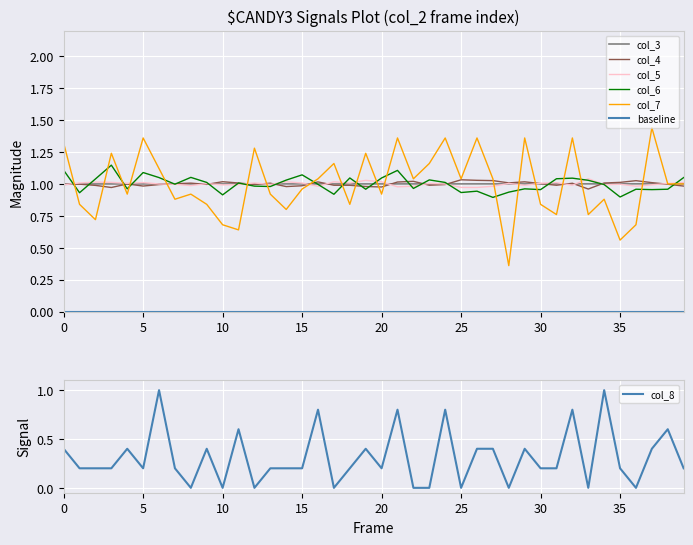

The value of col_7 at 20 is 0.9. True or false?

True